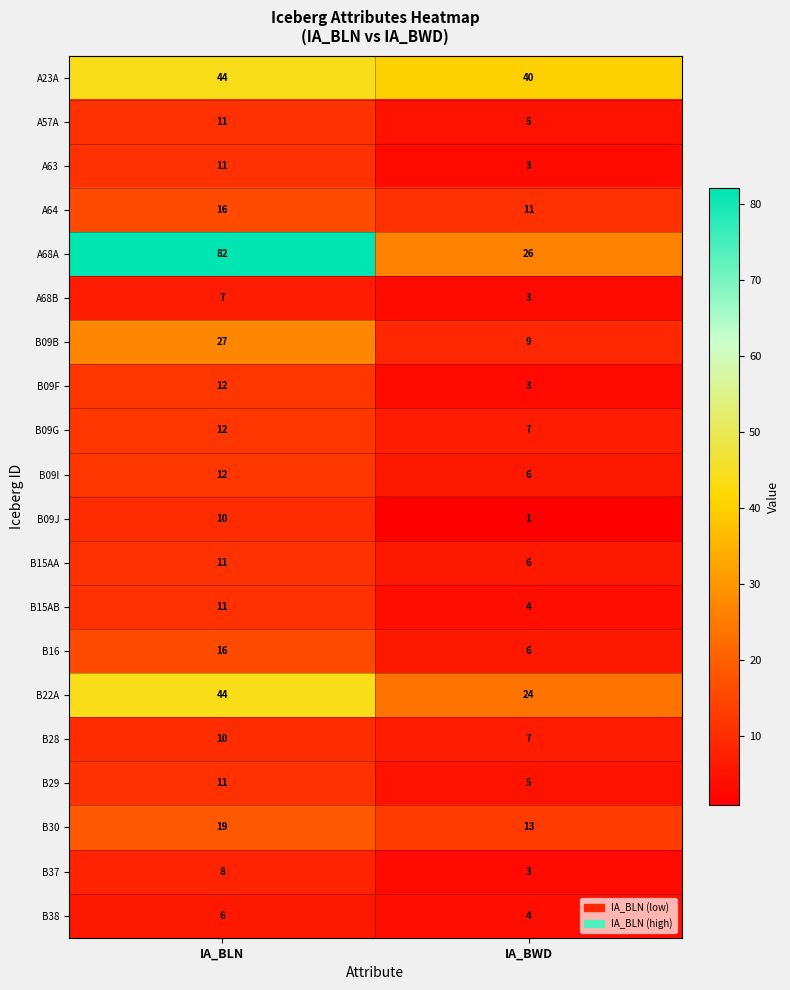

Is the value of B38 at IA_BLN greater than the value of B09G at IA_BLN?

No